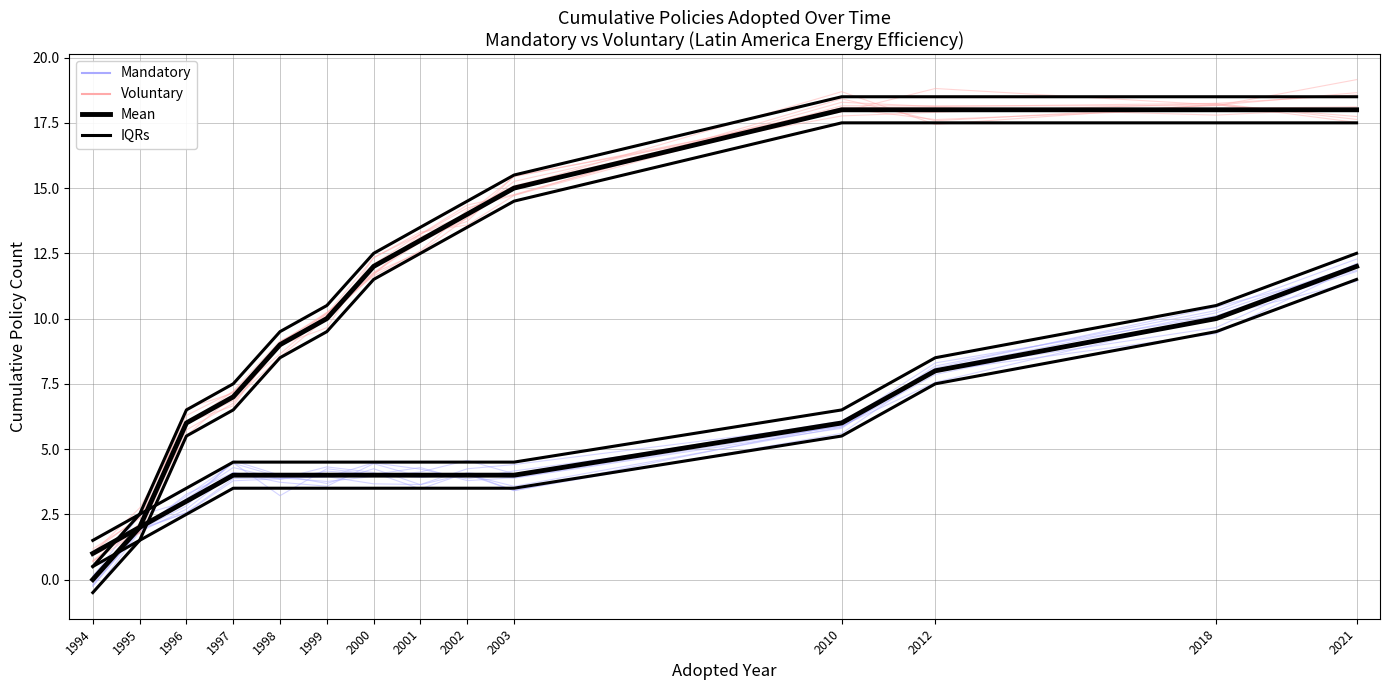

True or false: IQRs and Mean cross at least once.

False